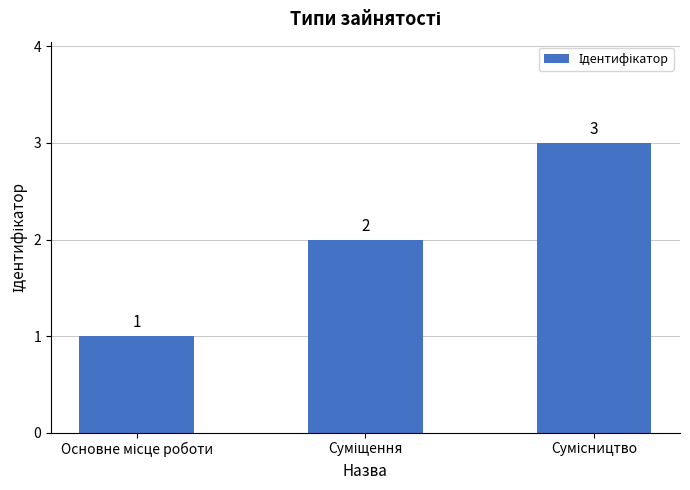

What is the sum of all values?

6